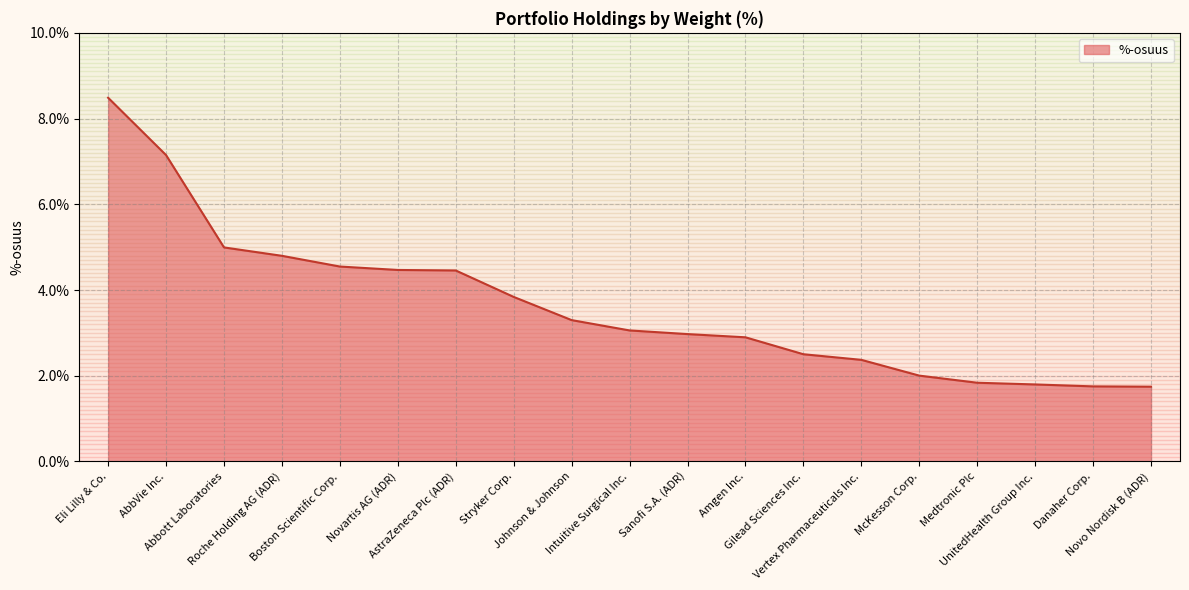

What is the sum of all values?

69.0